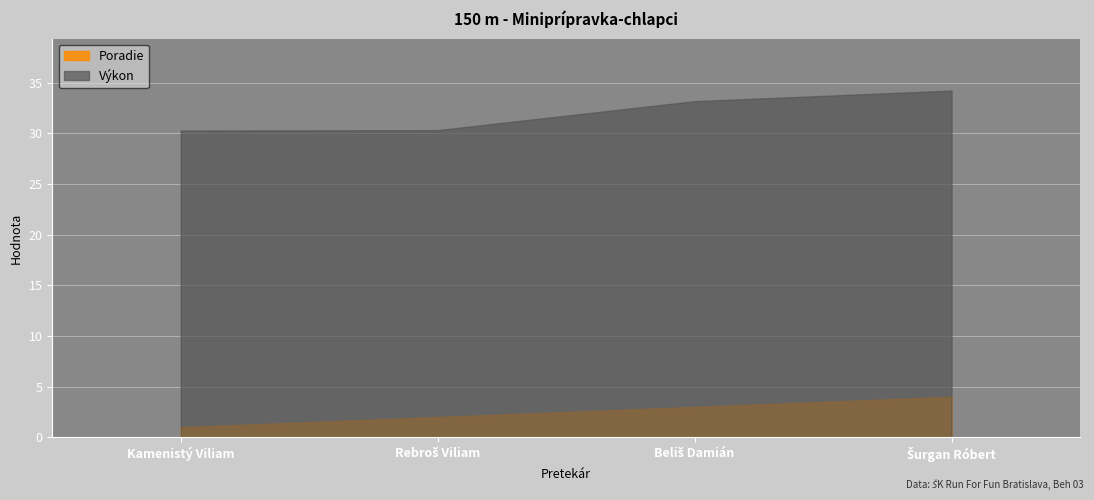

Which label corresponds to the largest value in the chart?

Šurgan Róbert